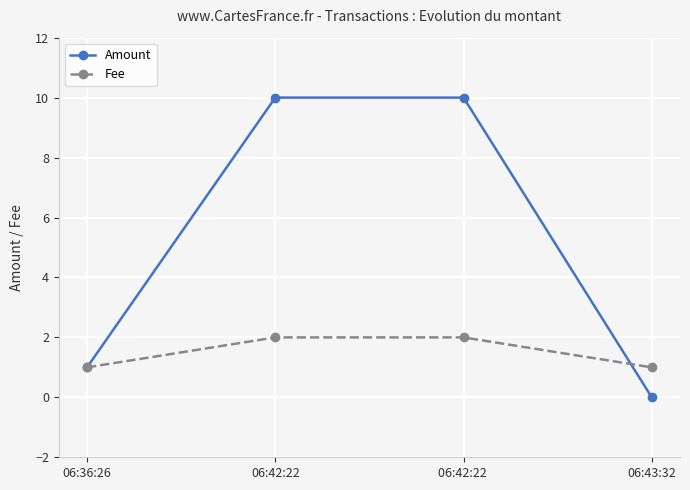

The Amount series shows -4 at 06:43:32. True or false?

False